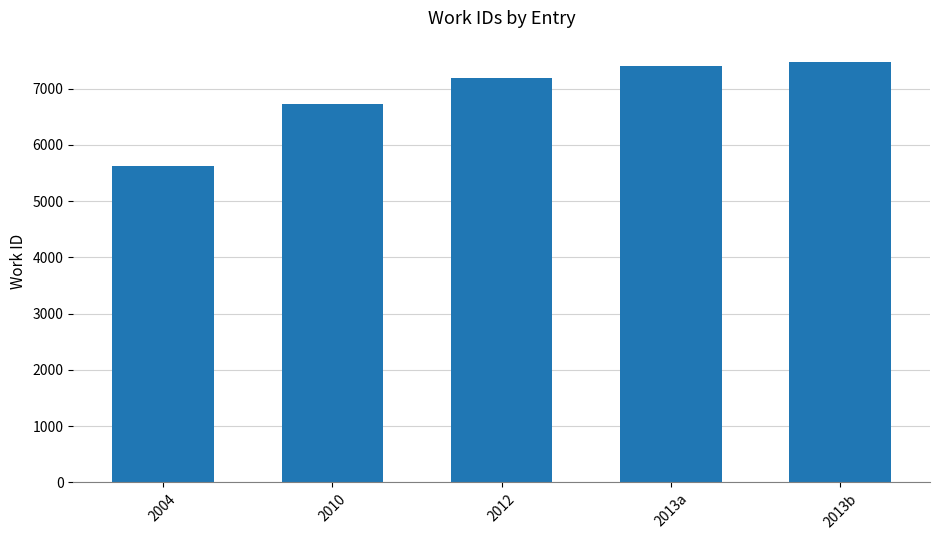

Which has a higher value, 2004 or 2013a?

2013a